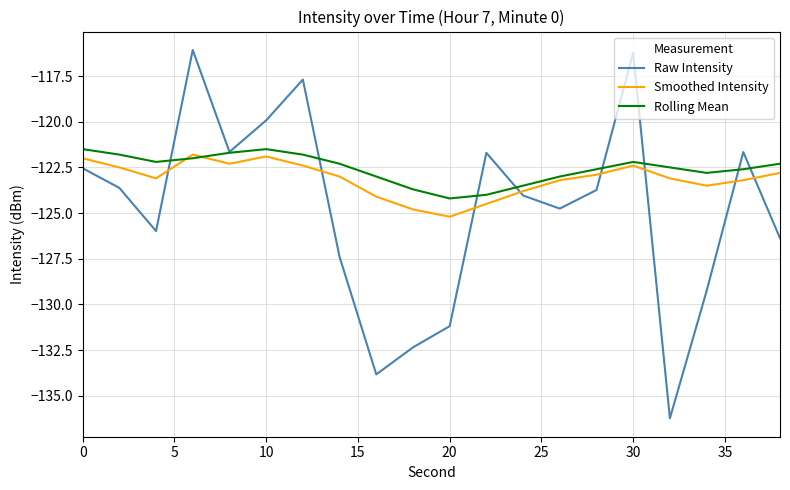

What are all the series names shown in the legend?

Raw Intensity, Smoothed Intensity, Rolling Mean